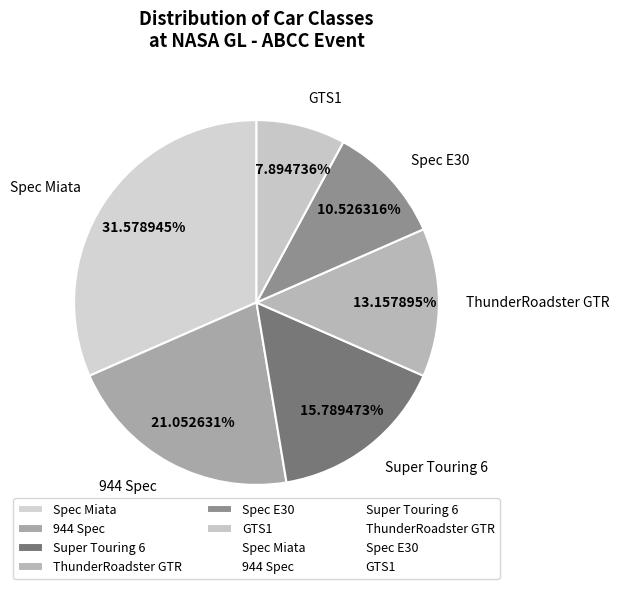

What is the total percentage of GTS1 and ThunderRoadster GTR?

21.1%